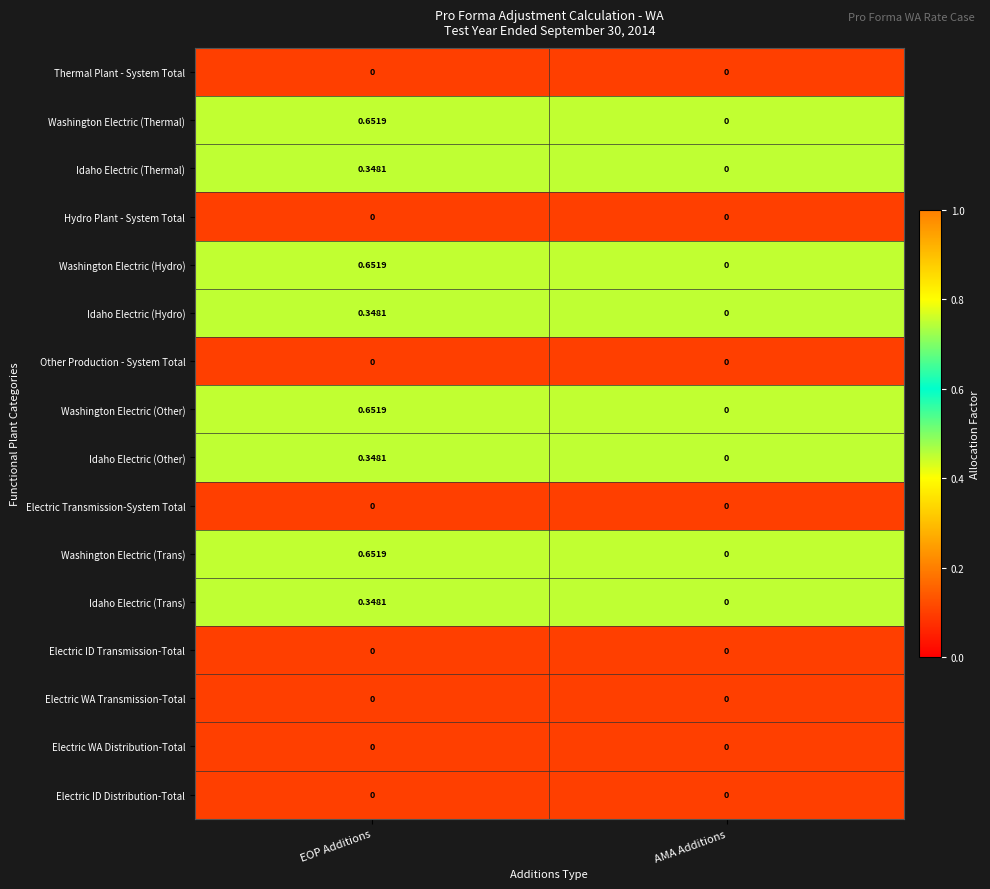

Is the value of Hydro Plant - System Total at EOP Additions greater than the value of Washington Electric (Hydro) at EOP Additions?

No